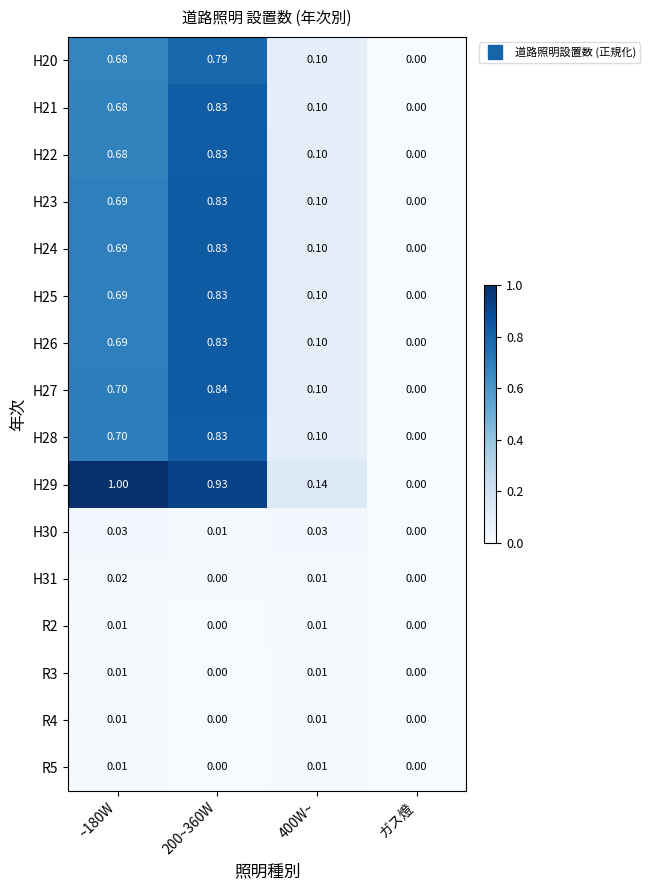

At which category is the sum across all series the highest?

200~360W